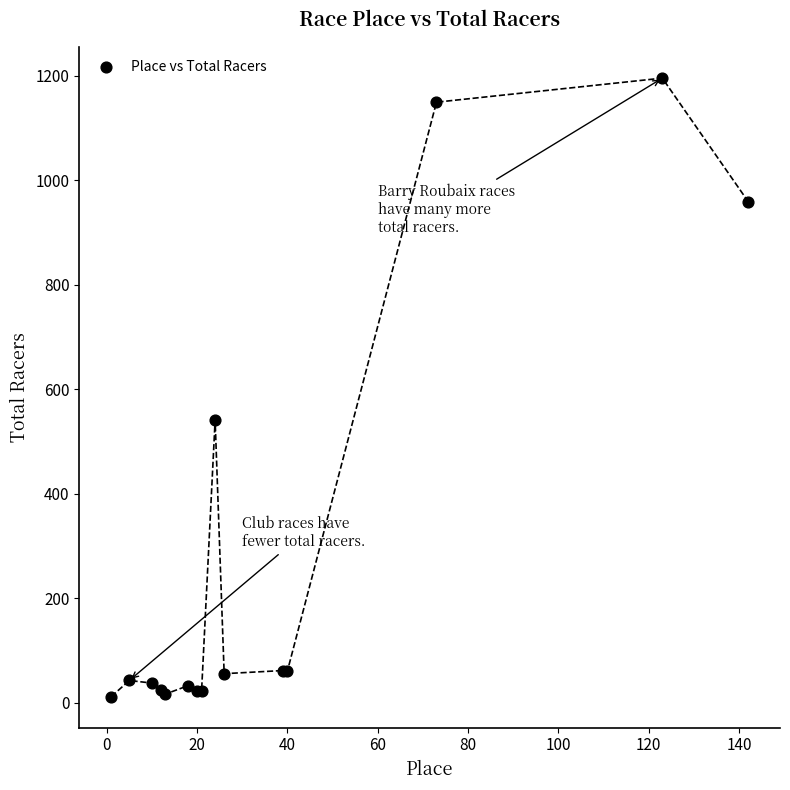

What Y value in the scatter plot is closest to 603?

541